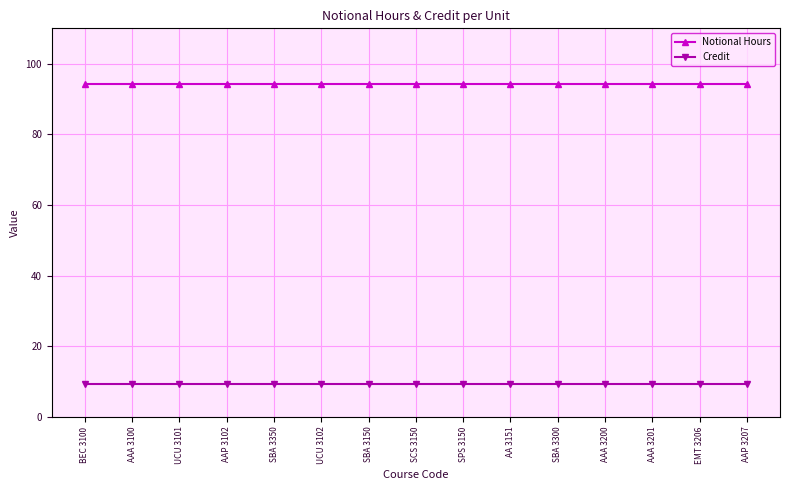

What is the value of the Credit point at the 7th from the left?

9.4